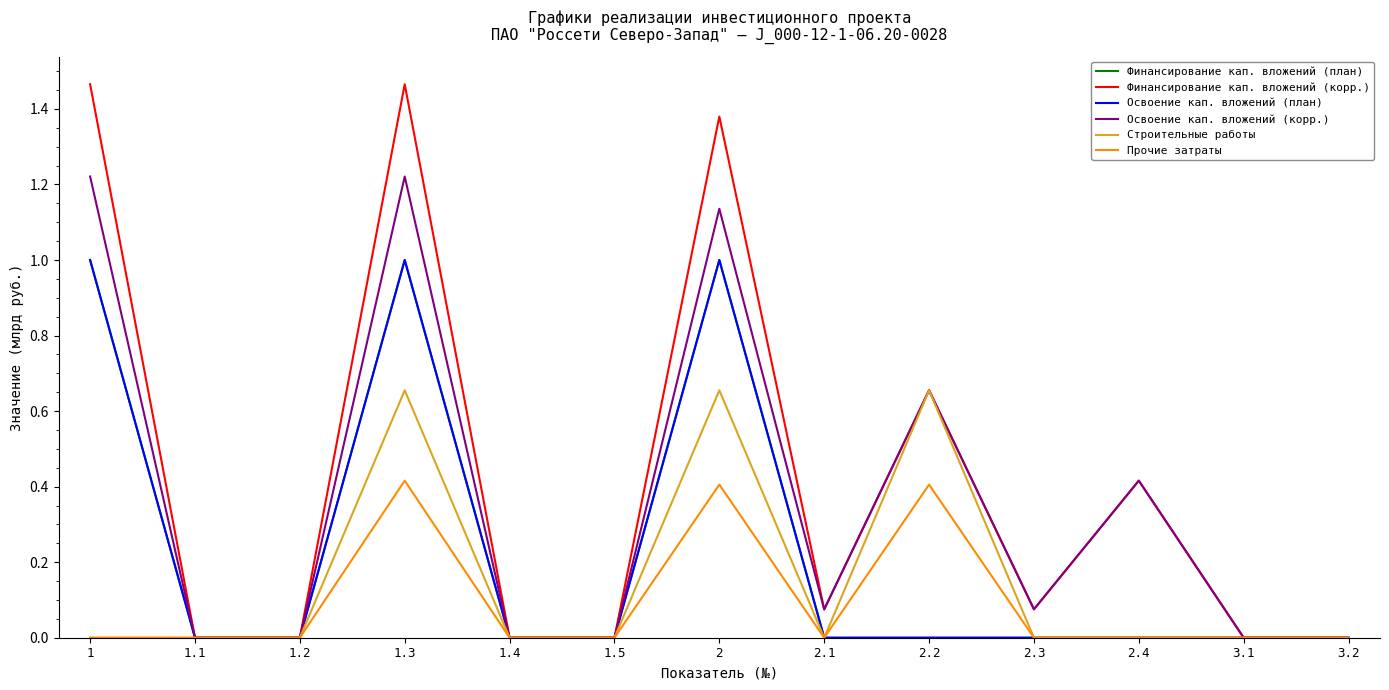

In Освоение кап. вложений (корр.), how many points are lower than both neighbors (excluding endpoints)?

2